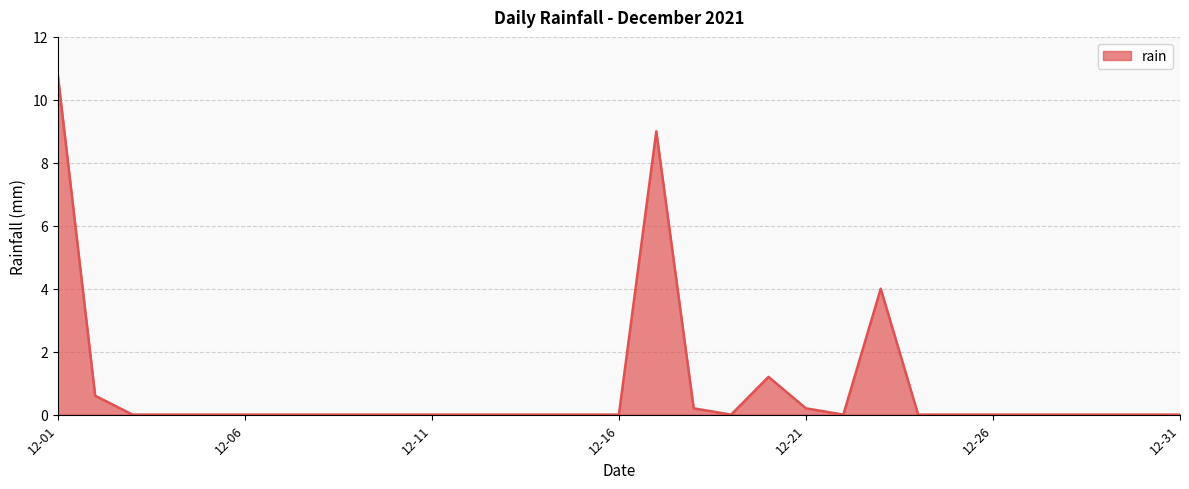

What is the greatest value displayed?

10.8